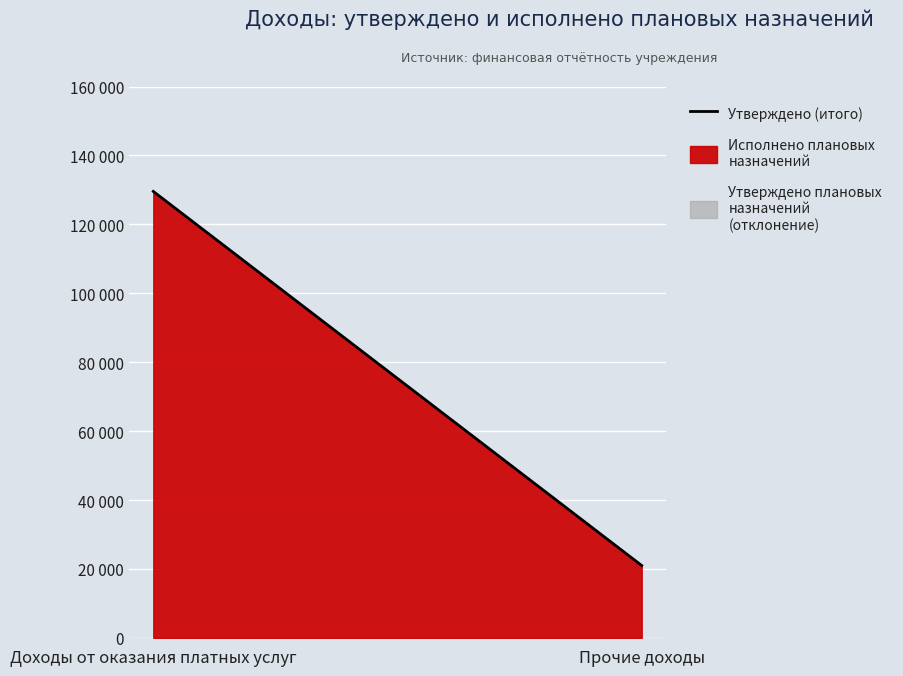

At which label is the value closest to 75277?

Прочие доходы